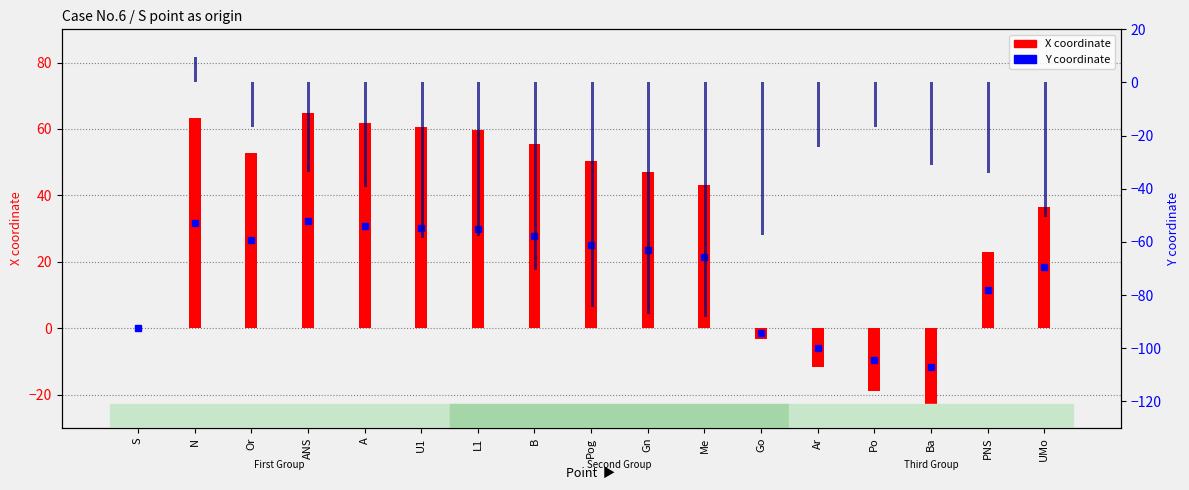

How many bars are there in total?

34